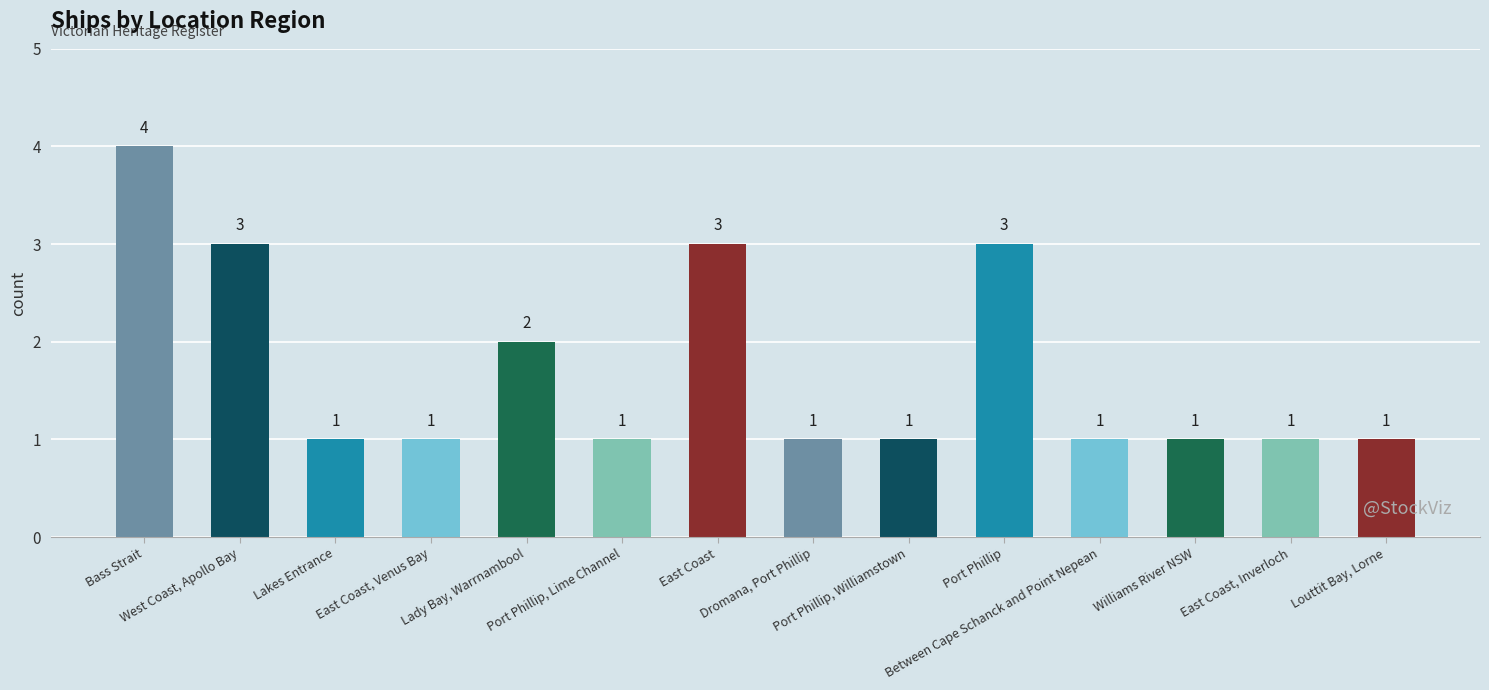

Between Lady Bay, Warrnambool and East Coast, Venus Bay, which is larger?

Lady Bay, Warrnambool